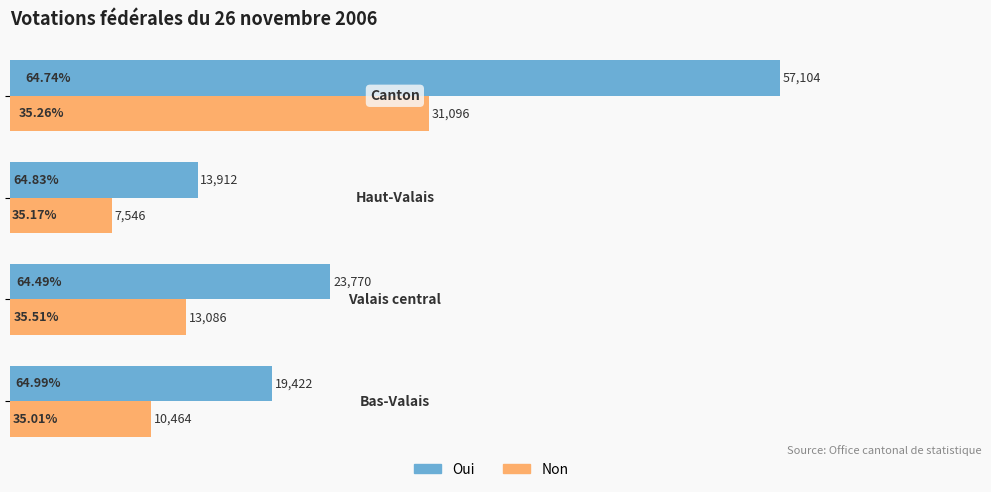

What is the average value of the Non series?

15548